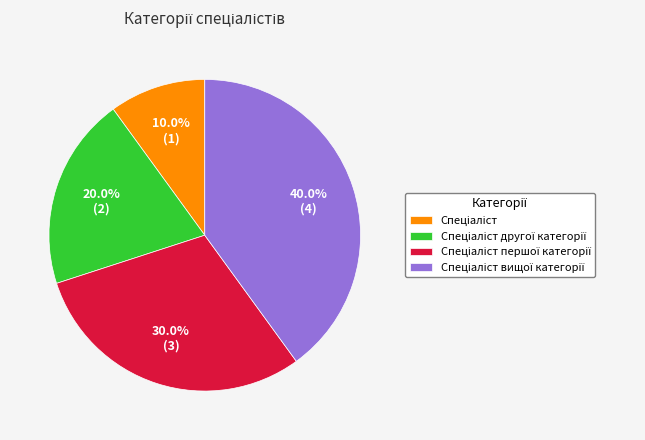

Does any single category account for the majority?

No